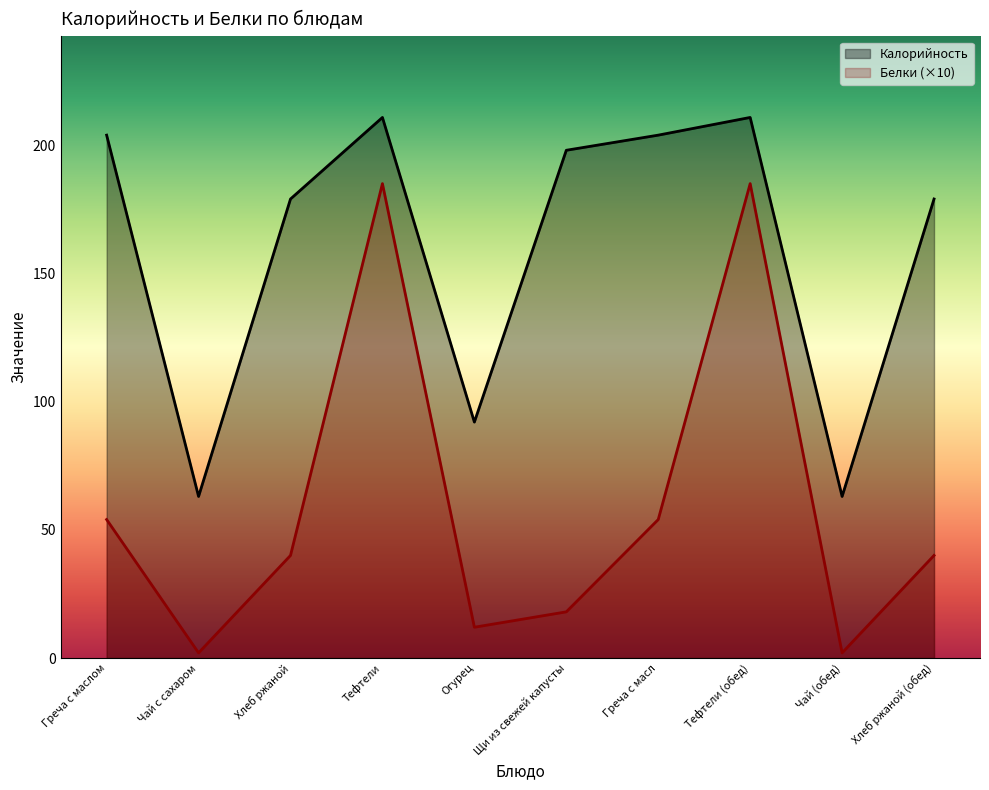

True or false: Калорийность and Белки cross at least once.

False